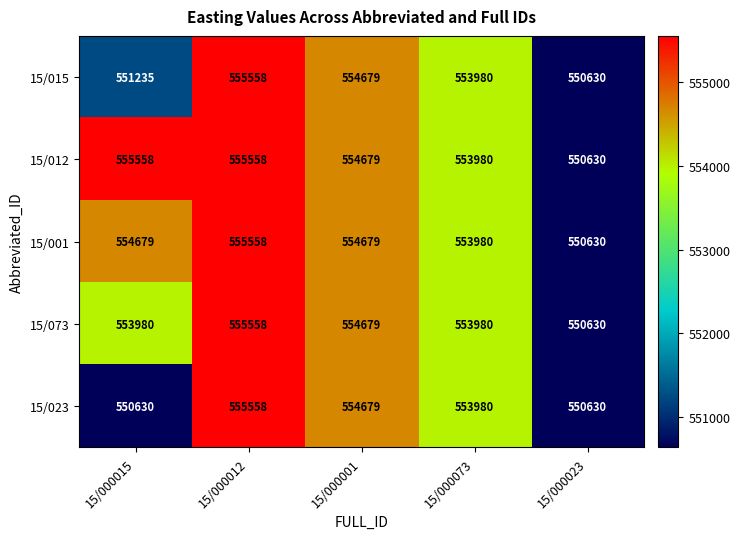

Rank the categories by 15/015 value from highest to lowest.

15/000012, 15/000001, 15/000073, 15/000015, 15/000023